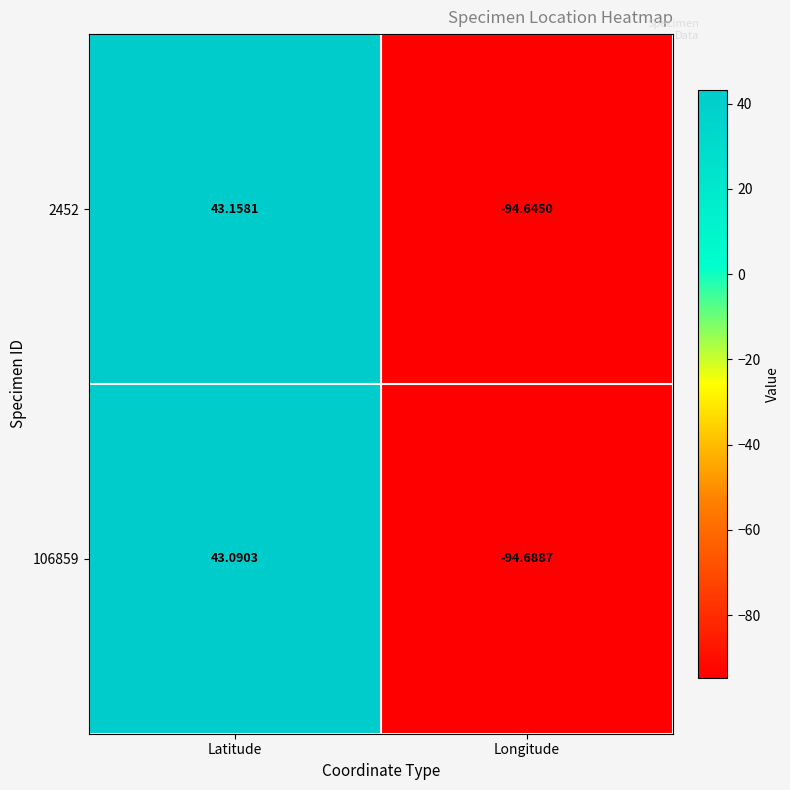

At which label does 2452 first exceed 43?

Latitude